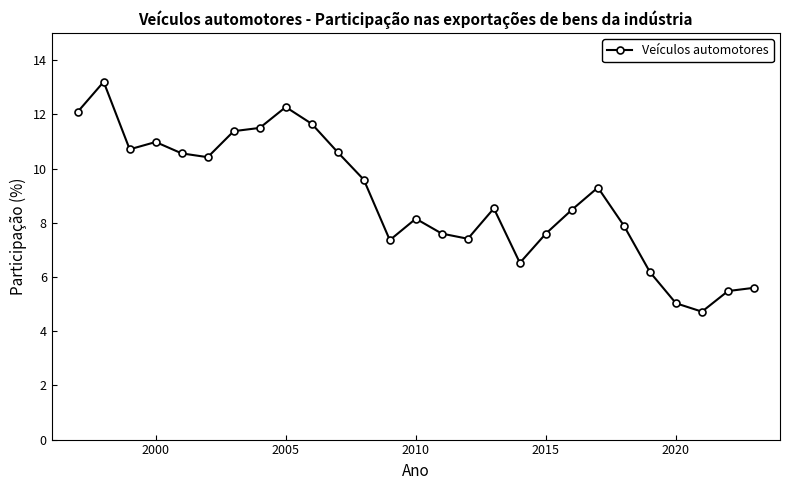

What is the value of the 7th point from the left?

11.4